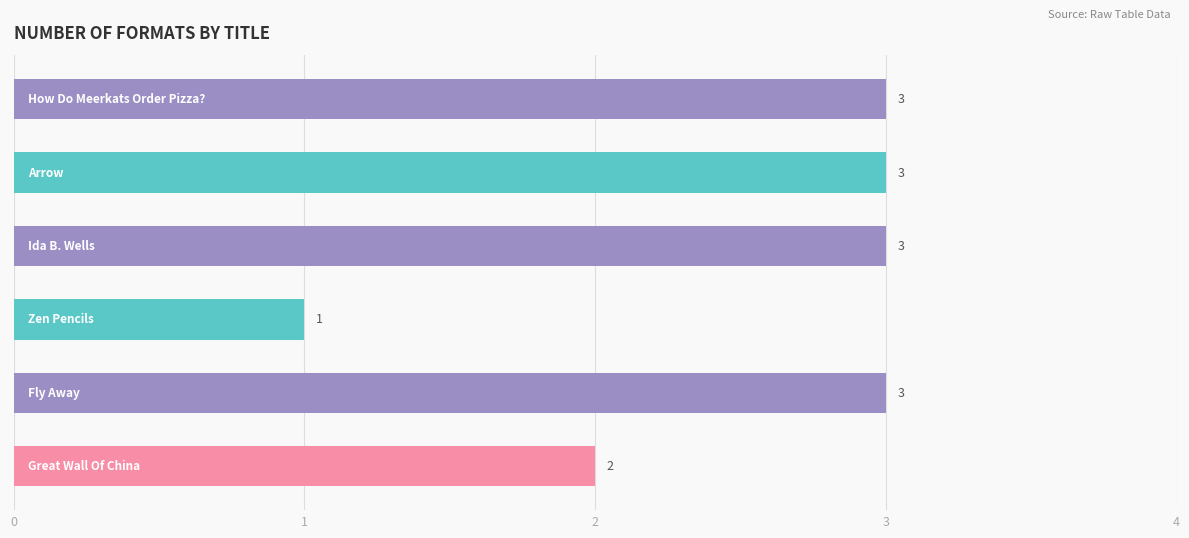

What is the value of the 3rd bar from the top?

3